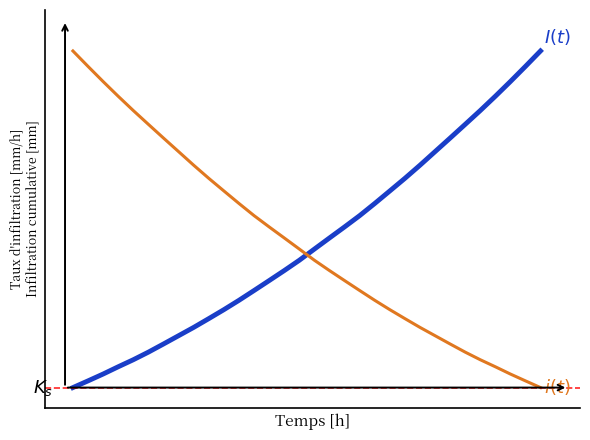

Is this an area chart (filled region under the line)?

No